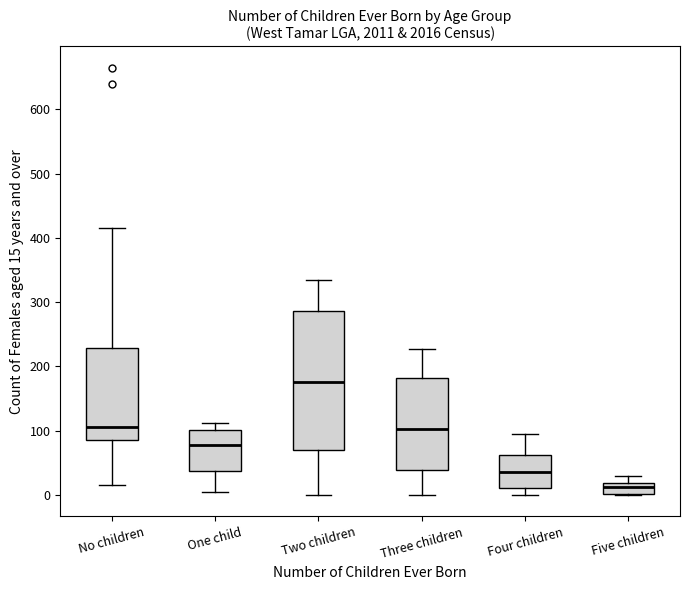

Reading left to right, read every box against the y-axis: the position of its median line, the range the box covers, and the ends of its whiskers. The values are not printed on the chart, so give them approximately, as read against the axis.

No children: median 110, box 90 to 230, whiskers 20 to 420
One child: median 80, box 40 to 100, whiskers 0 to 110
Two children: median 180, box 70 to 290, whiskers 0 to 330
Three children: median 100, box 40 to 180, whiskers 0 to 230
Four children: median 40, box 10 to 60, whiskers 0 to 100
Five children: median 10, box 0 to 20, whiskers 0 to 30